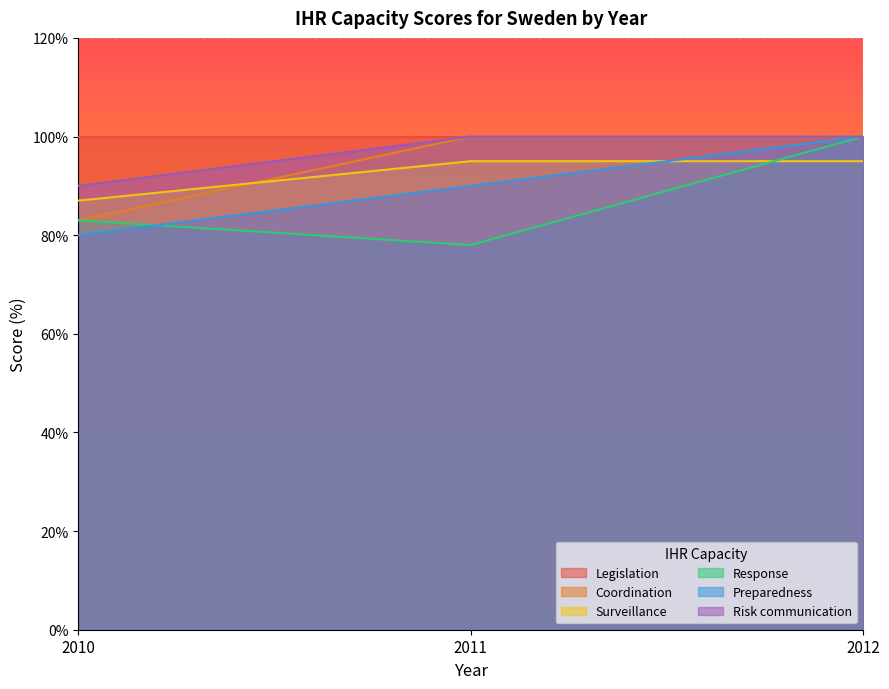

What is the greatest value displayed?

100